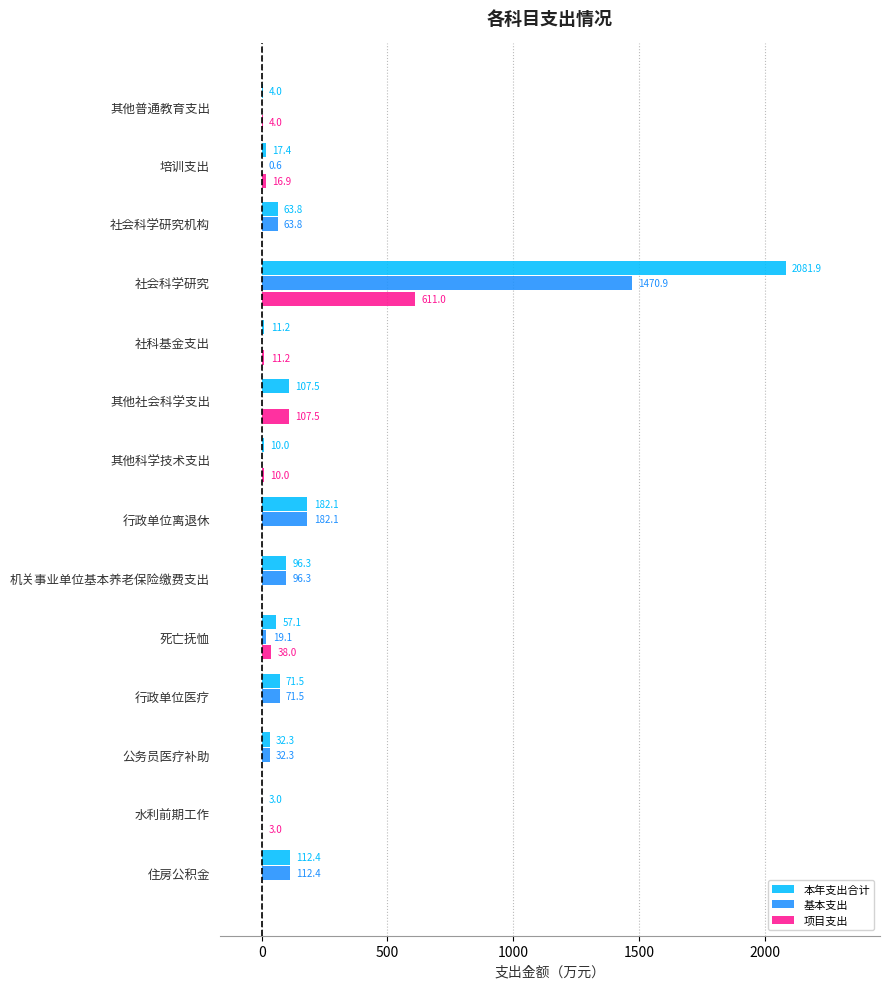

At which label is 项目支出 closest to 305?

其他社会科学支出